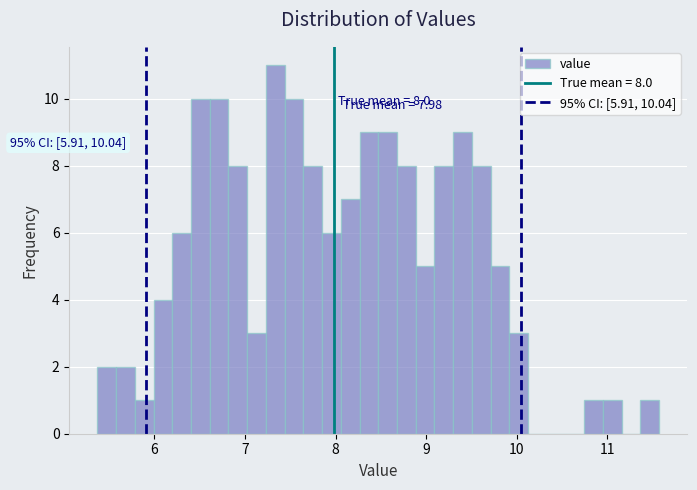

Read against the x-axis, roughly where is the centre of the tallest bar?

7.3